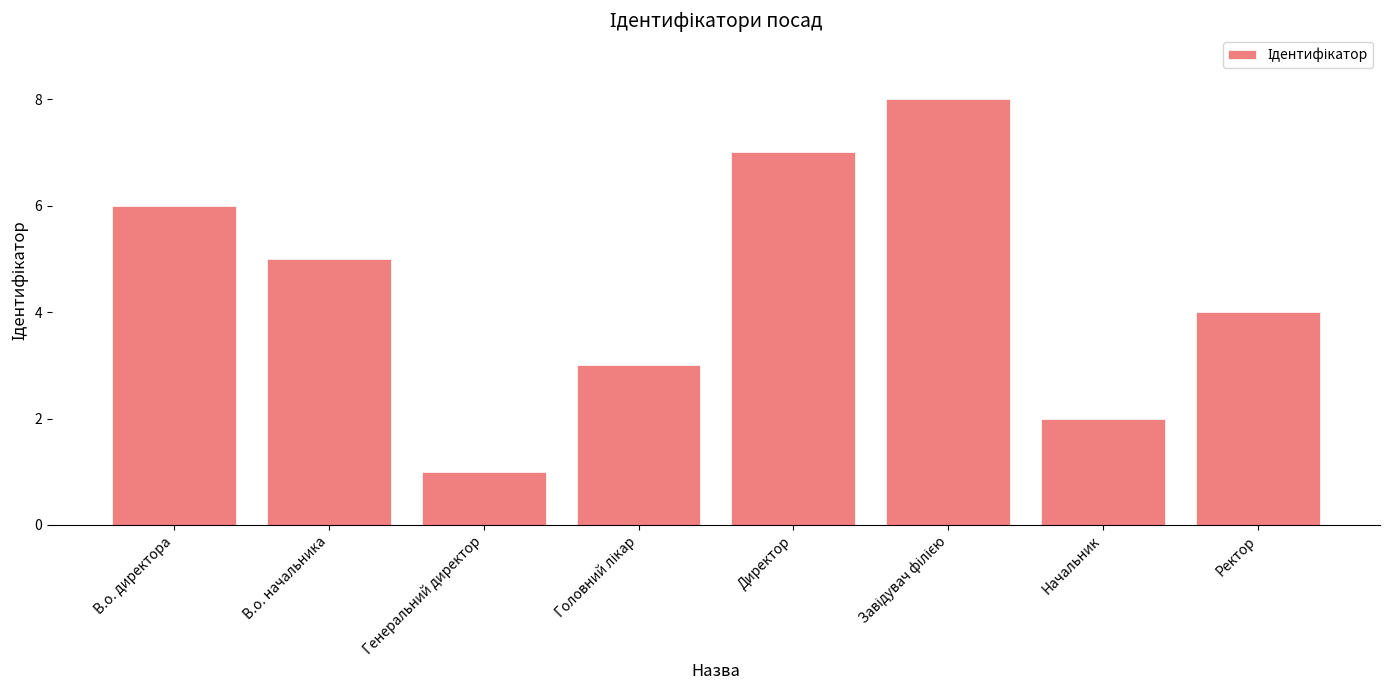

How many values are between 3 and 7?

5